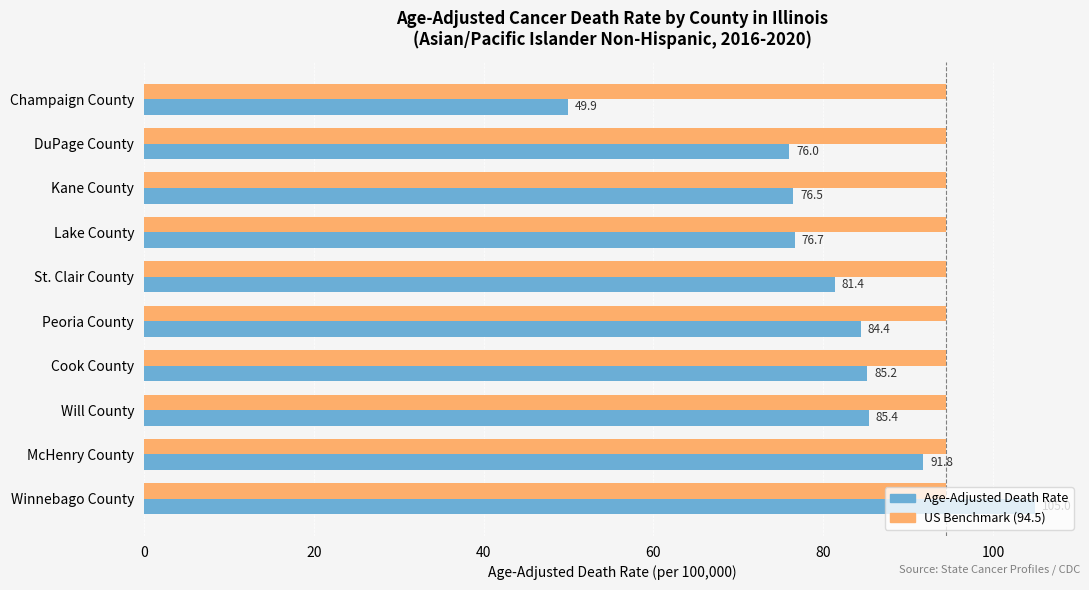

At which category is the sum across all series the highest?

Winnebago County